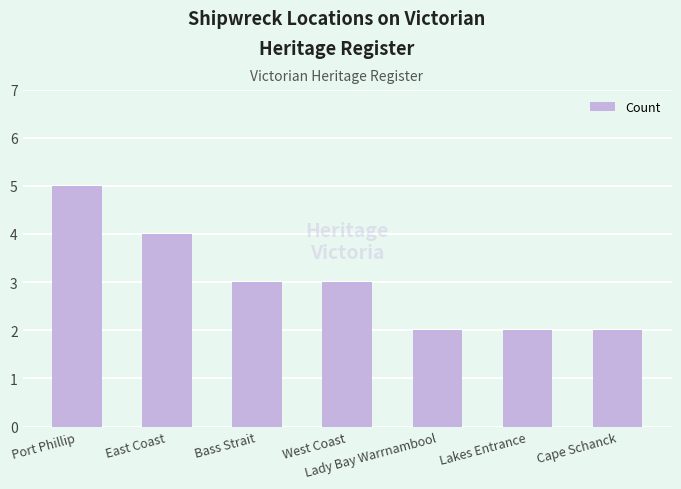

What position from the right is Cape Schanck?

1